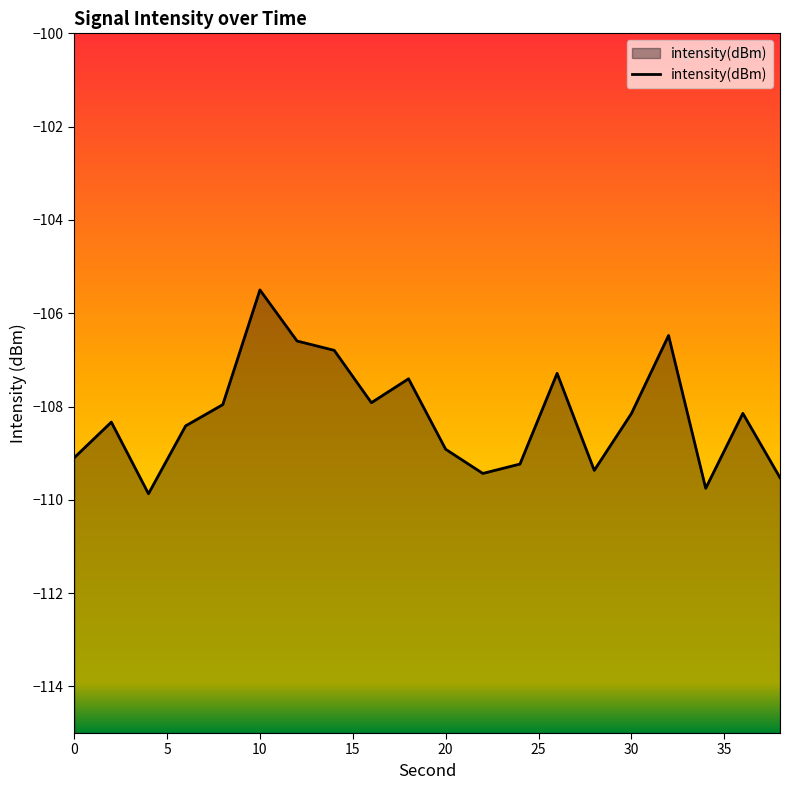

How many values exceed -108?

8